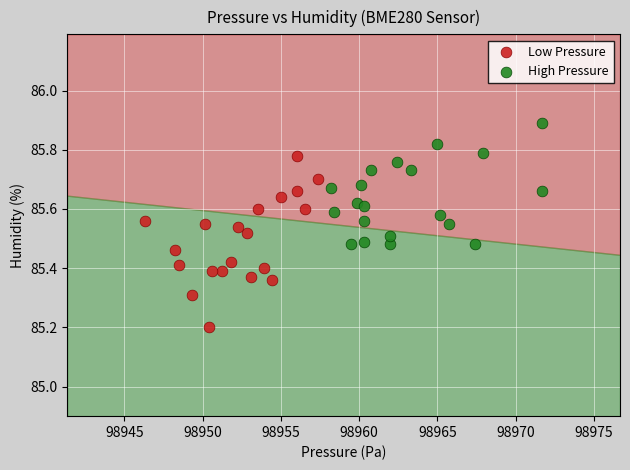

Which series reaches the maximum Y coordinate?

High Pressure